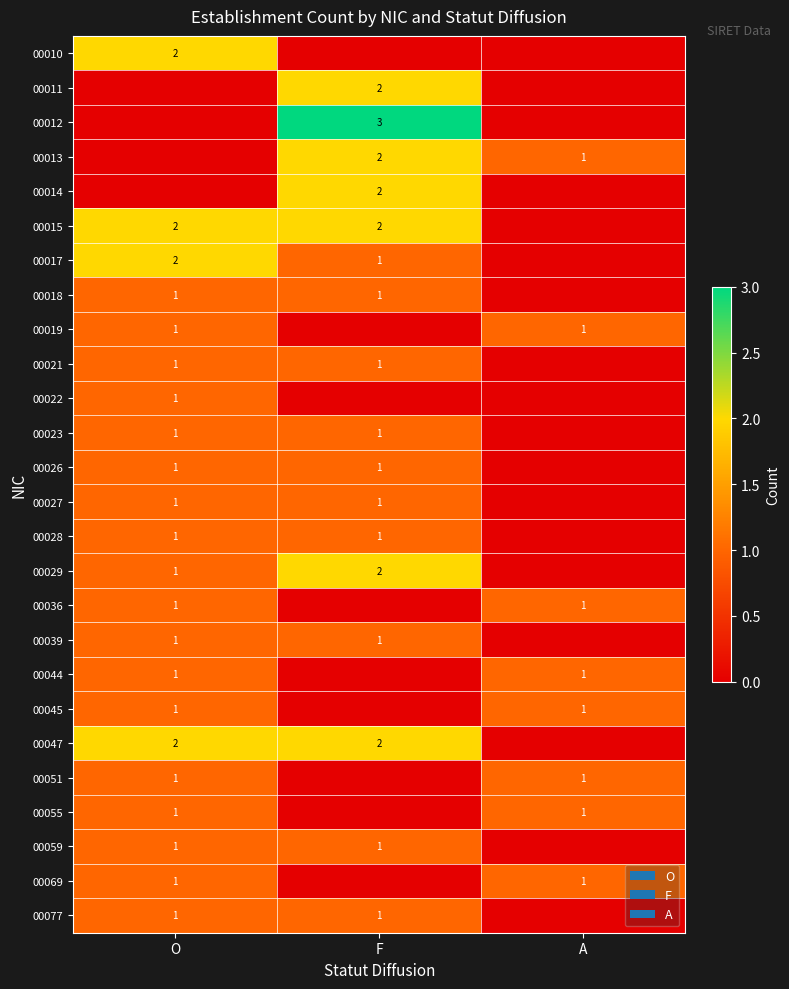

The 00047 series shows 2 at O. True or false?

True